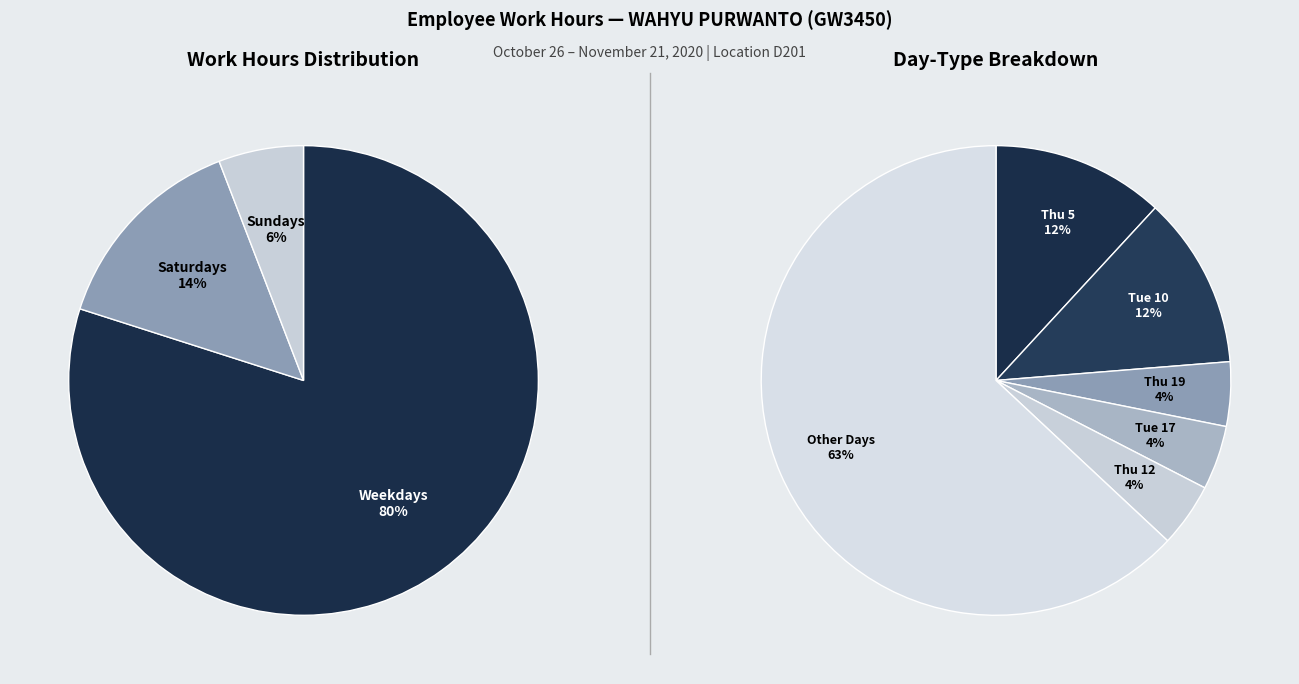

Is Wed 4 the majority of the pie?

No